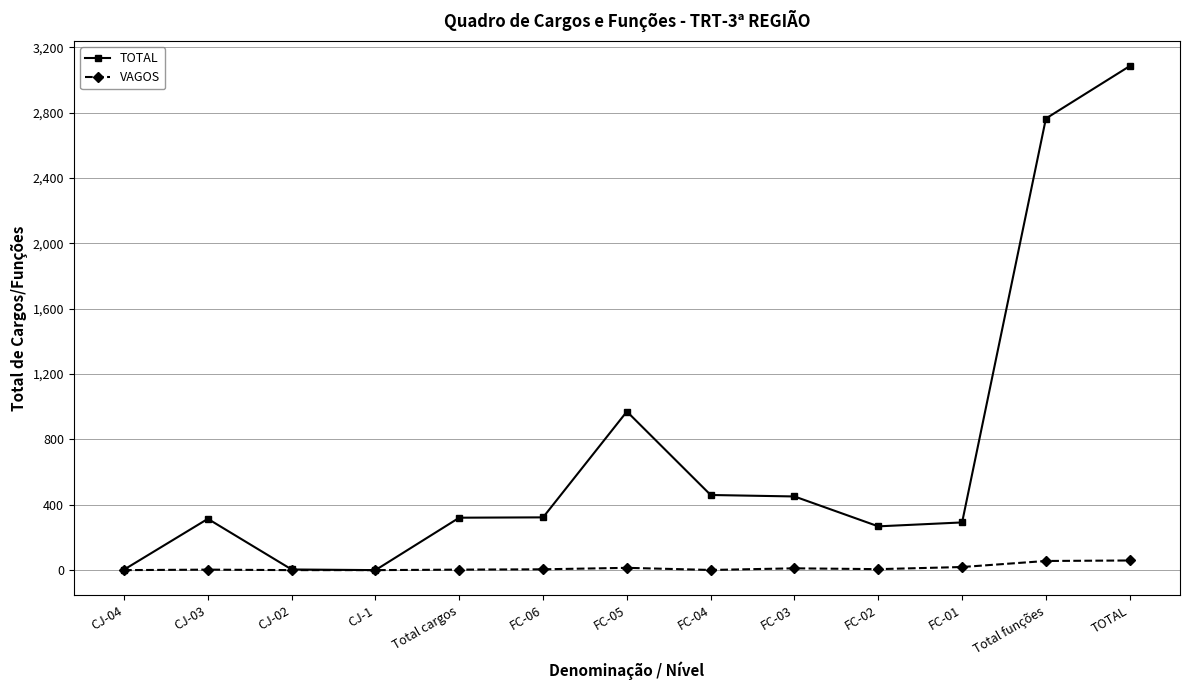

The TOTAL series shows 460 at FC-04. True or false?

True